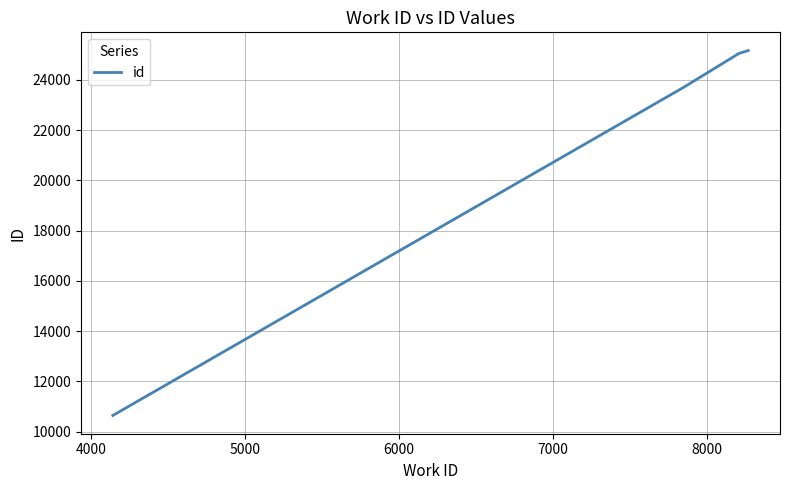

How many values are below 25055?

2